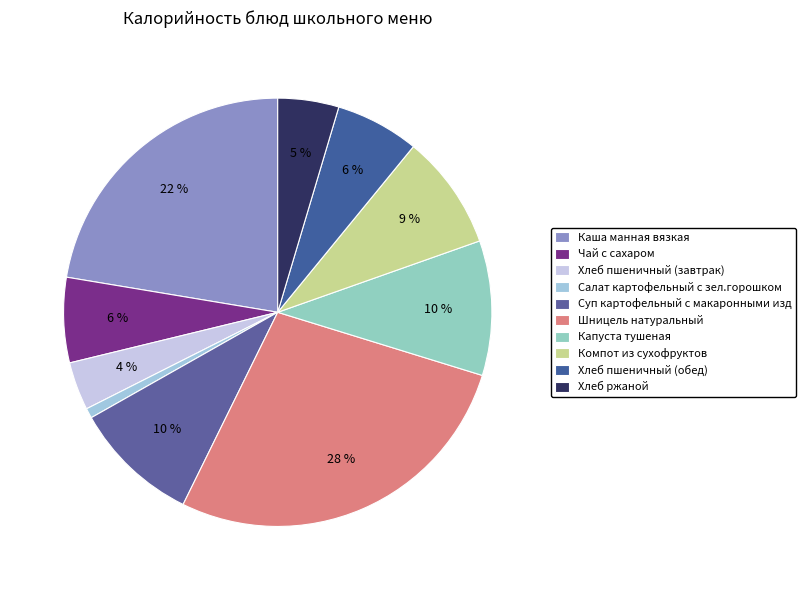

What is the largest slice in the pie chart?

Шницель натуральный